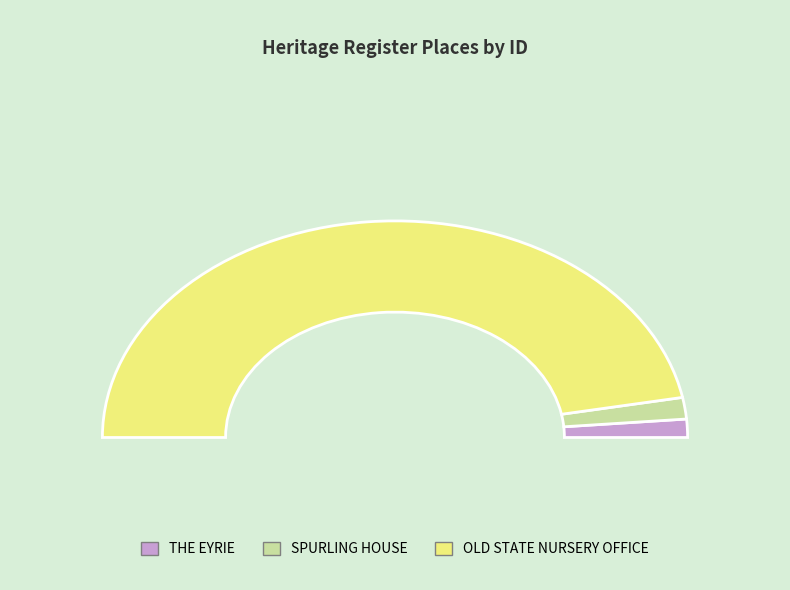

Which slice is the largest?

OLD STATE NURSERY OFFICE